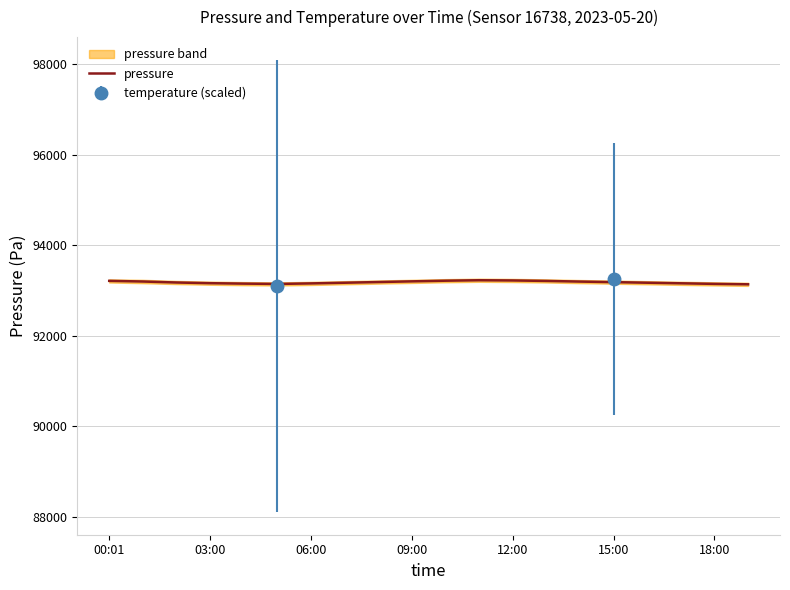

The value of pressure at 00:01 is 93216.8. True or false?

True